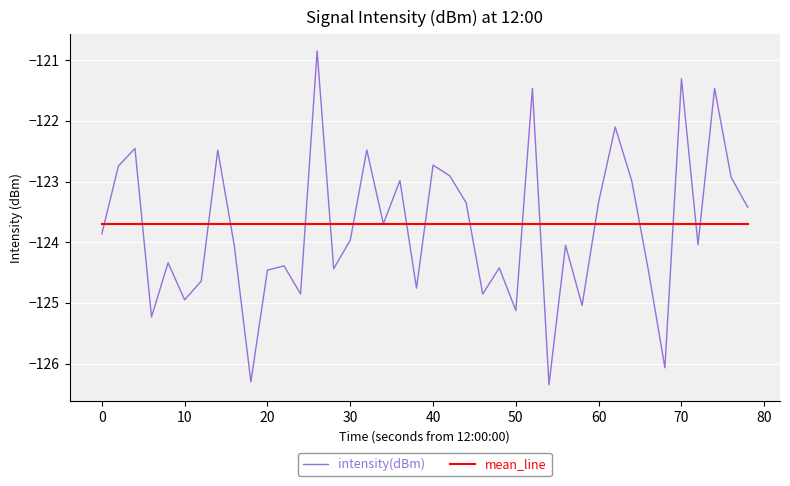

List the series in order of their peak value, lowest first.

mean_line, intensity(dBm)